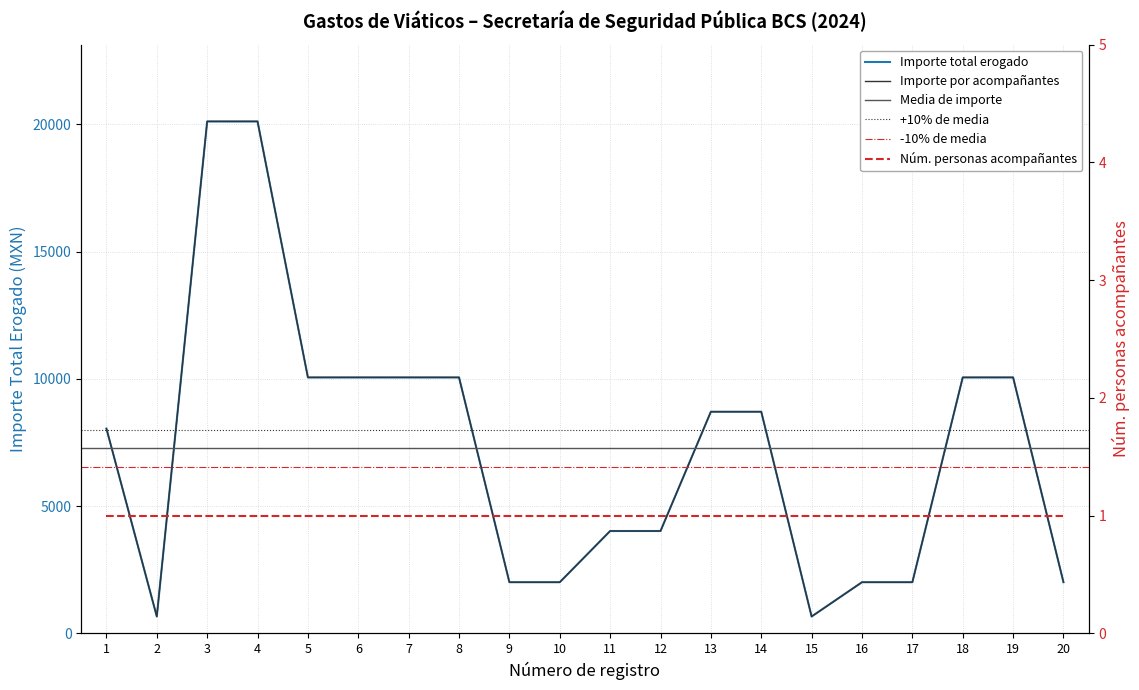

At how many categories does at least one series exceed 6545?

11